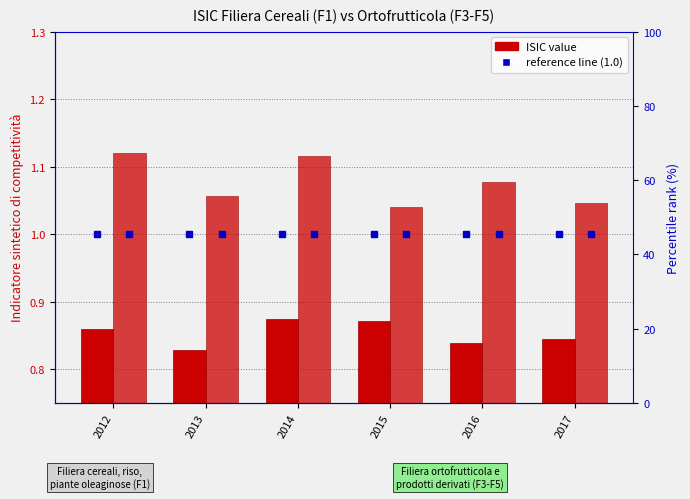

Reading left to right, transcribe all the data shown in this chart.

F1 (Cereali): 2012=0.9	2013=0.8	2014=0.9	2015=0.9	2016=0.8	2017=0.8
F3-F5 (Ortofrutticola): 2012=1.1	2013=1.1	2014=1.1	2015=1.0	2016=1.1	2017=1.0